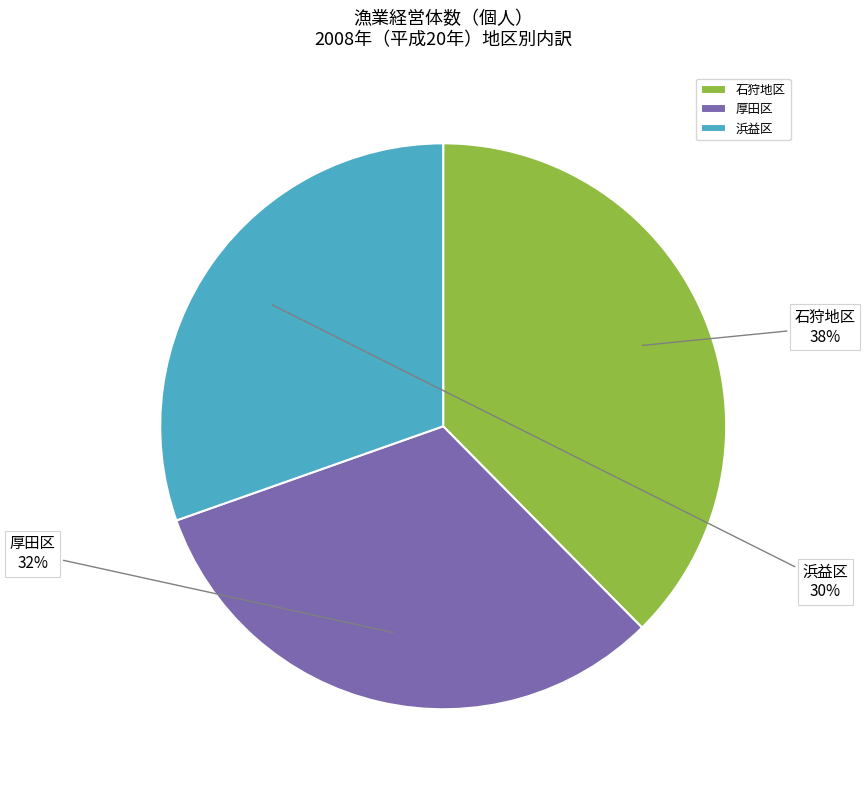

How many segments does this pie chart have?

3